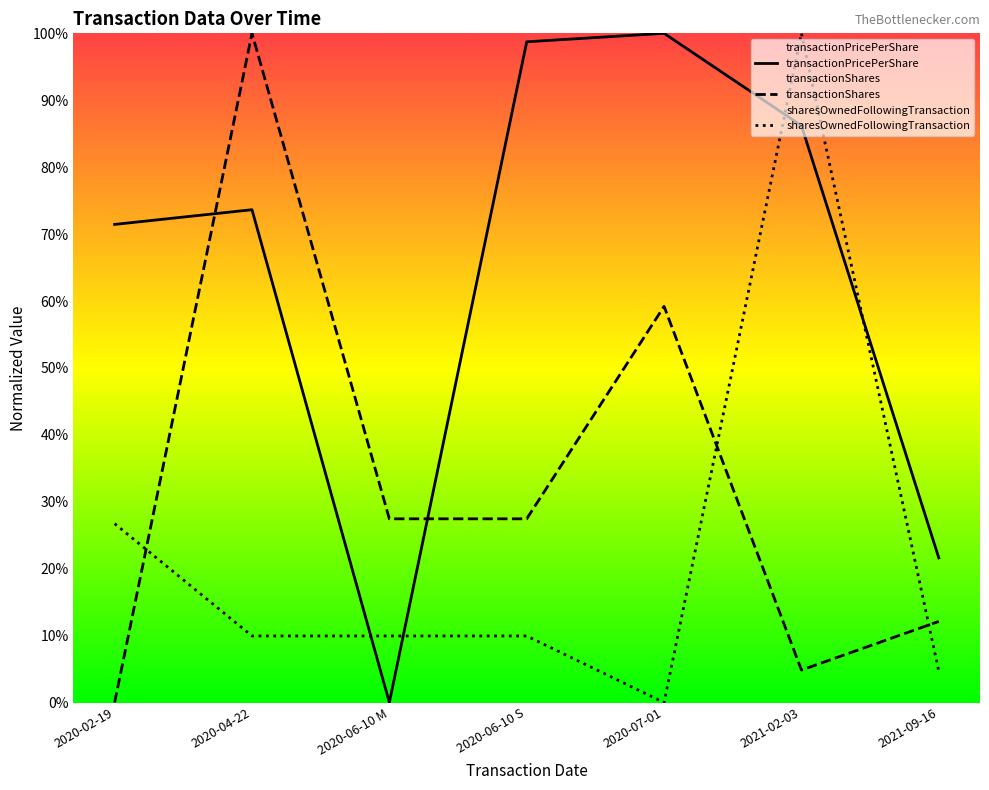

What are all the series names shown in the legend?

transactionPricePerShare, transactionShares, sharesOwnedFollowingTransaction